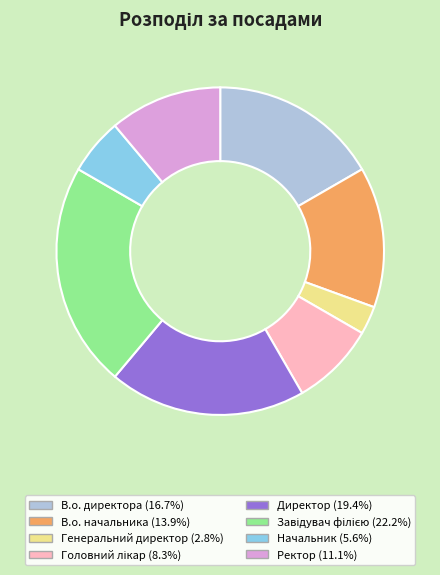

What is the smallest slice in the pie chart?

Генеральний директор